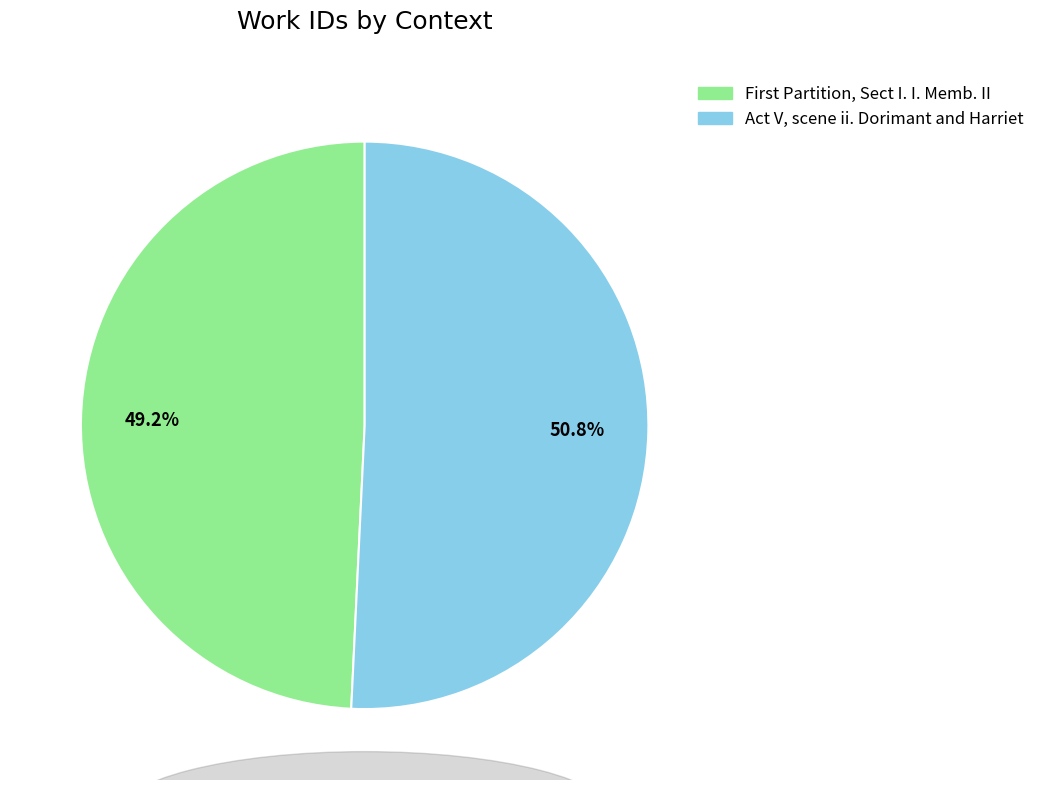

To the nearest percent, what is the difference between the largest and smallest slice percentages?

2%